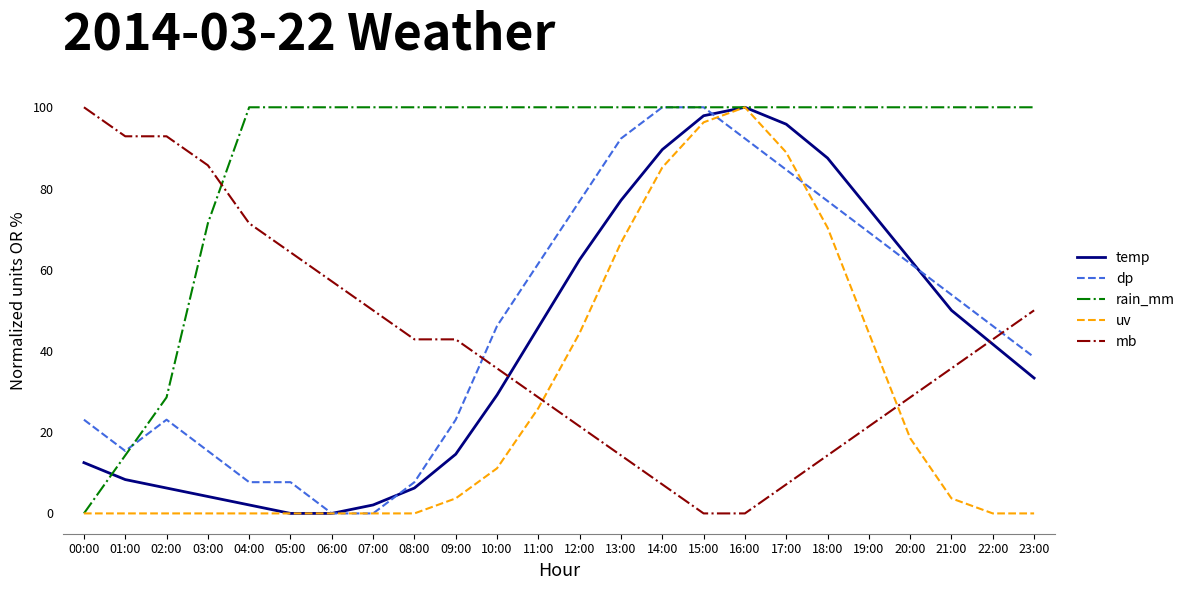

Is it true that uv equals 96.3 at 15:00?

True